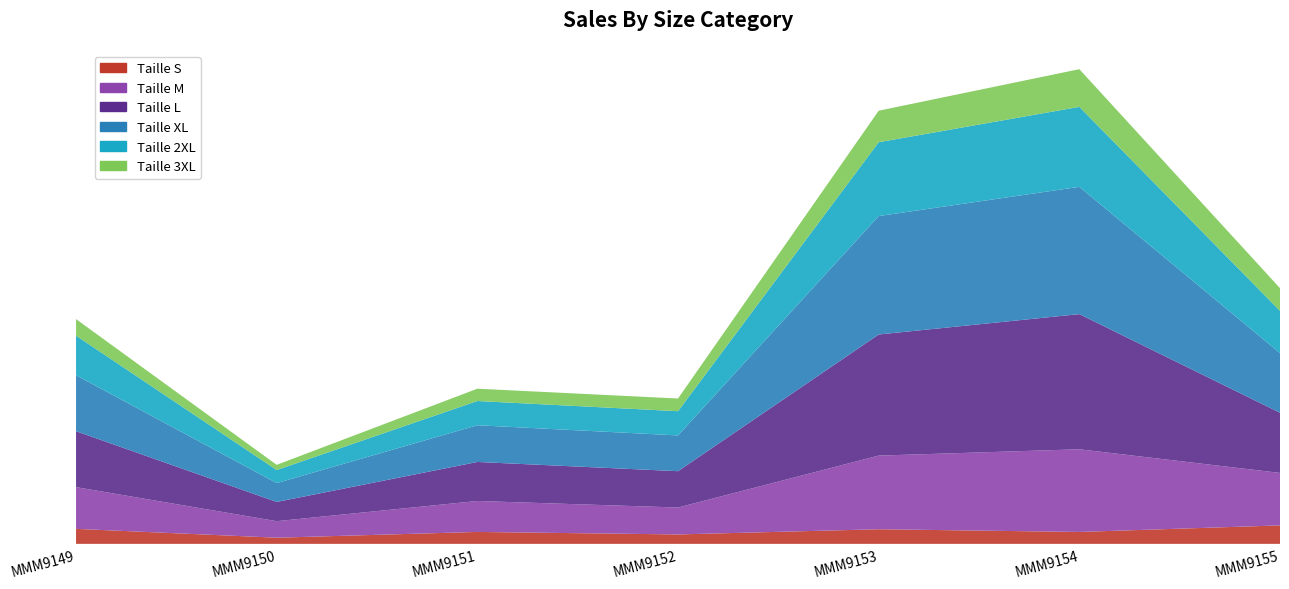

Which series has the largest range (max minus min)?

Taille L